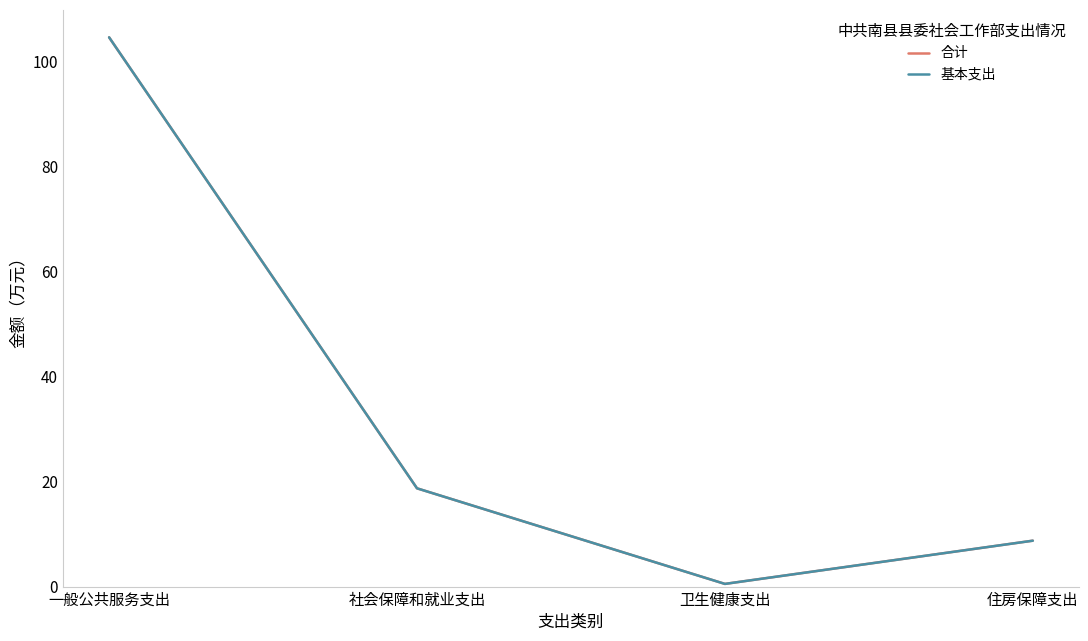

Does the chart have visible grid lines?

No